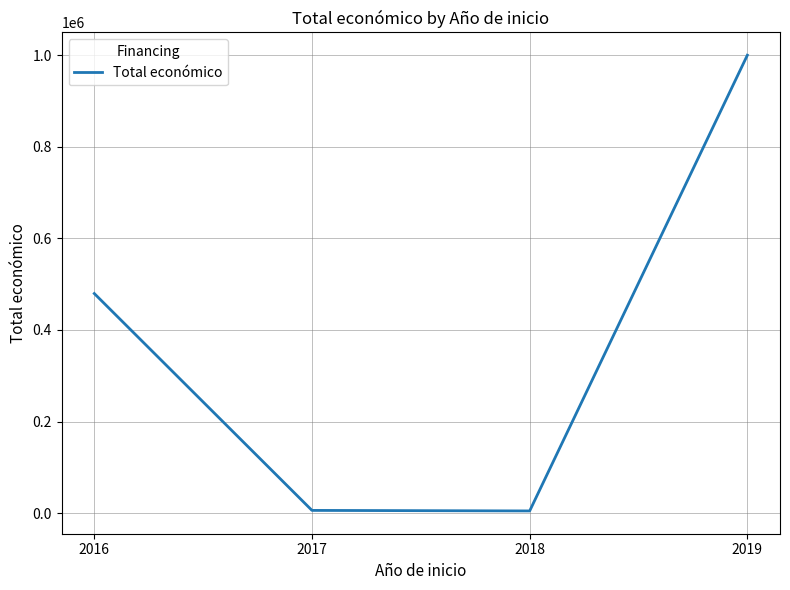

Is it true that the value at 2016 is 332482?

False